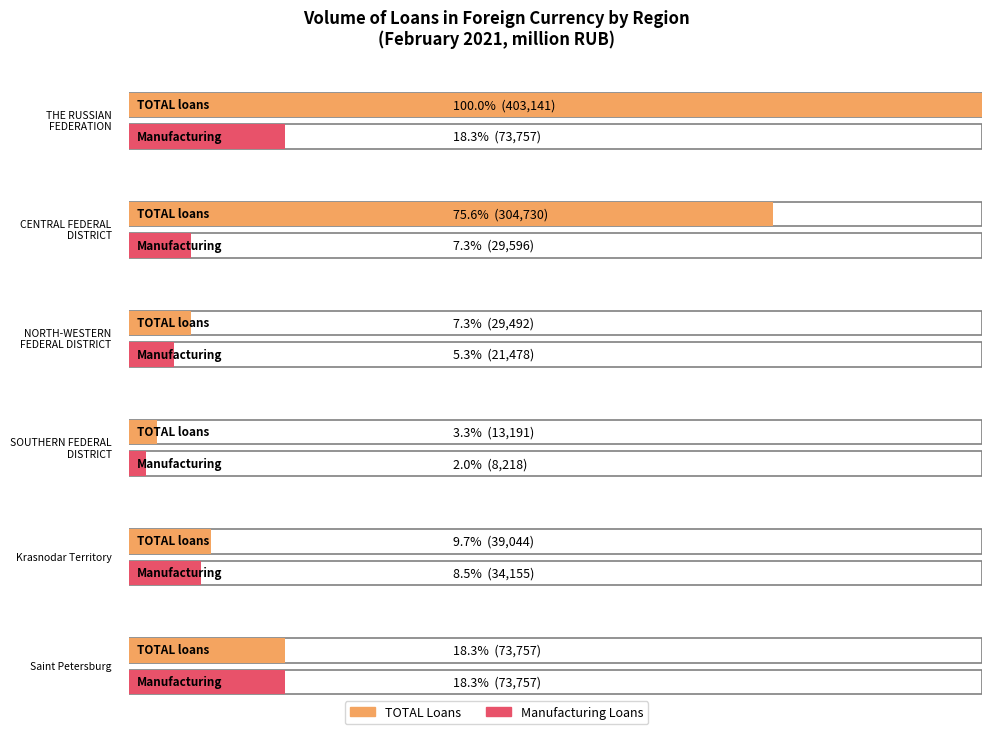

True or false: metals and metal products has a value of 54091 at THE RUSSIAN FEDERATION.

False